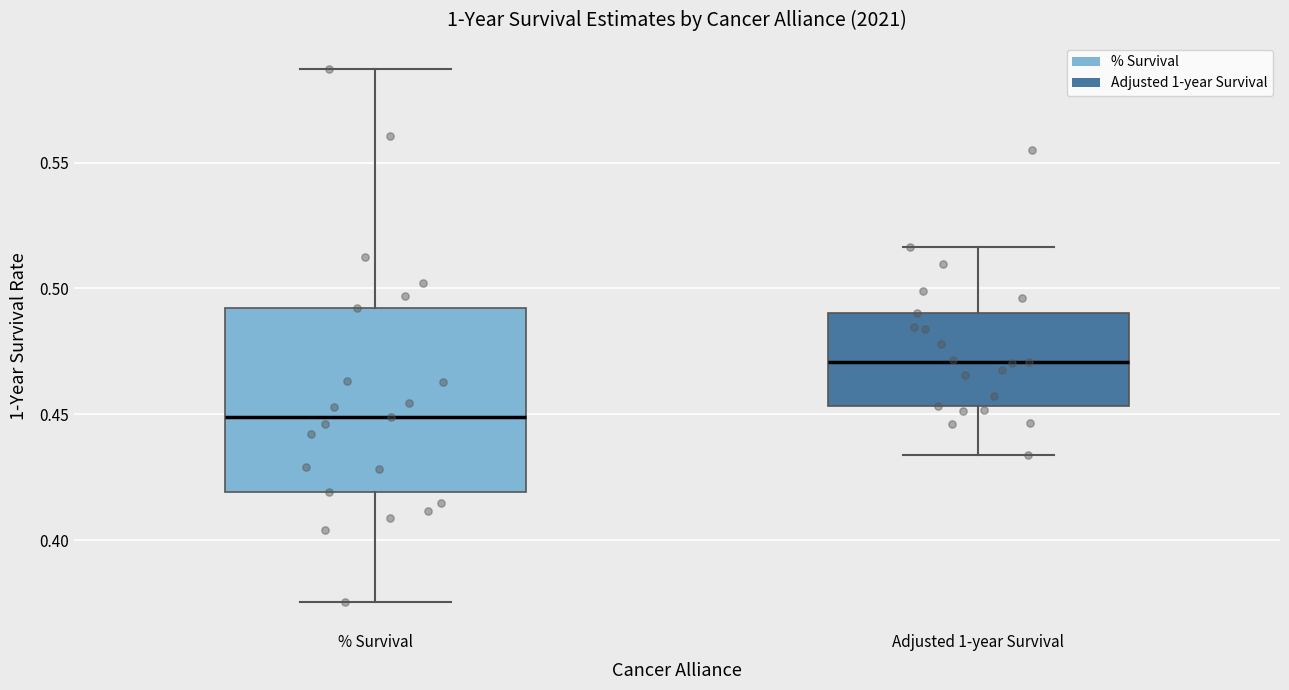

Where does the upper whisker of the box for % Survival end on the y-axis? The values are not printed on the chart, so give them approximately, as read against the axis.

0.585